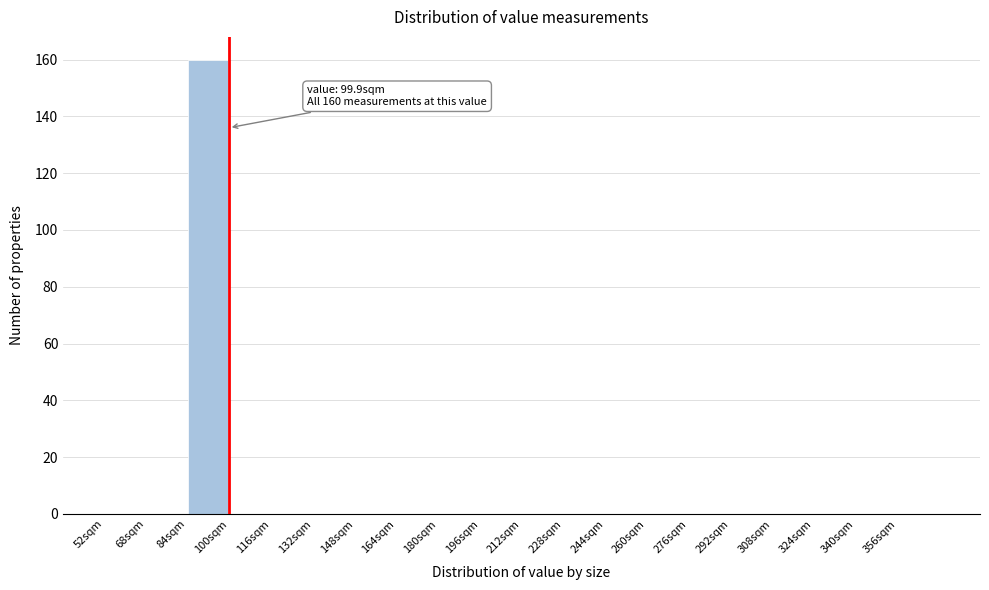

Which range on the x-axis has the tallest bar?

84 to 100